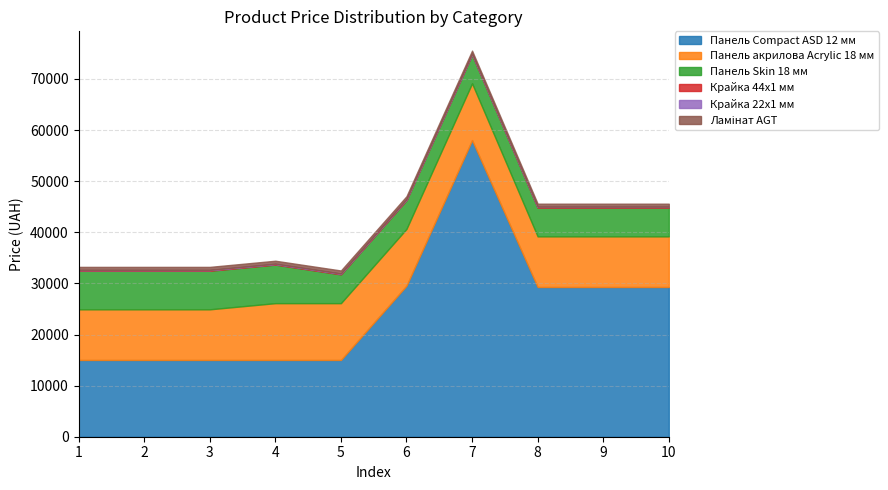

Which series has the widest spread of values?

Панель Compact ASD 12 мм